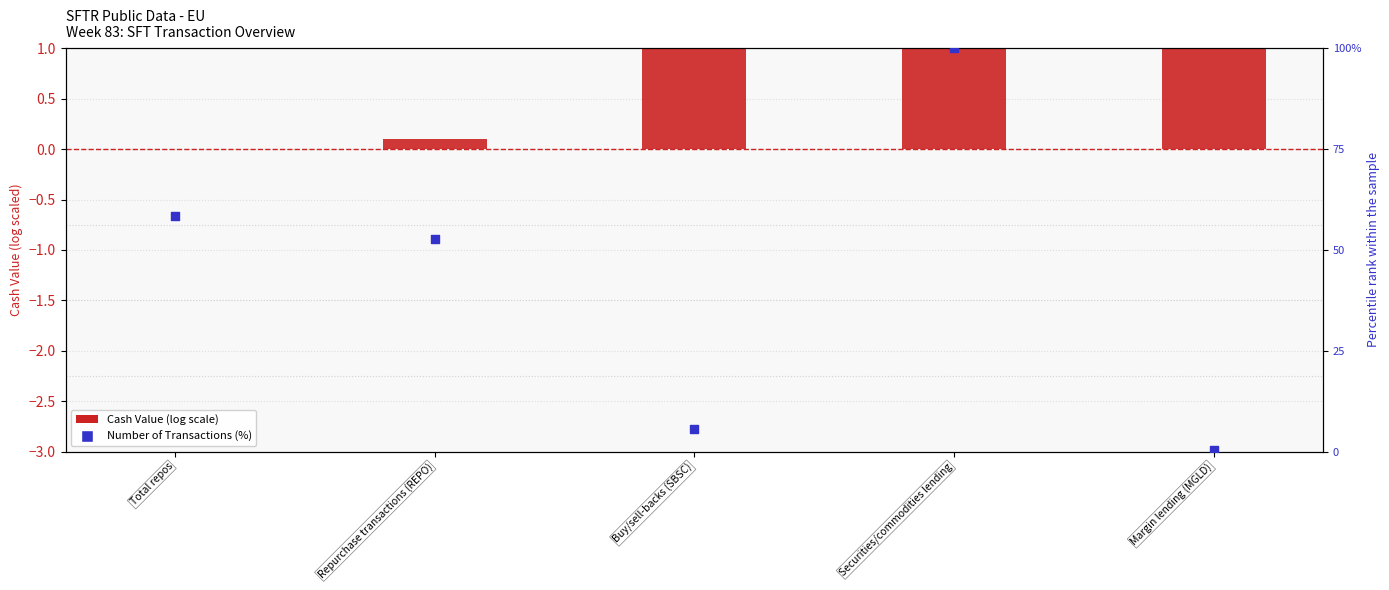

Which series has the largest total across all categories?

Number of Transactions (%)